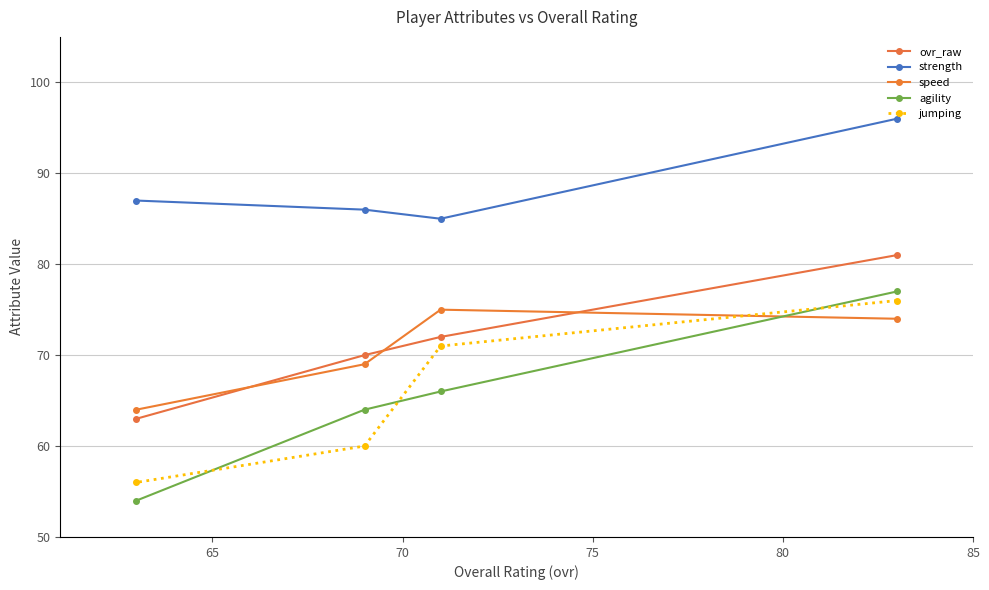

What are all the series names shown in the legend?

ovr_raw, strength, speed, agility, jumping